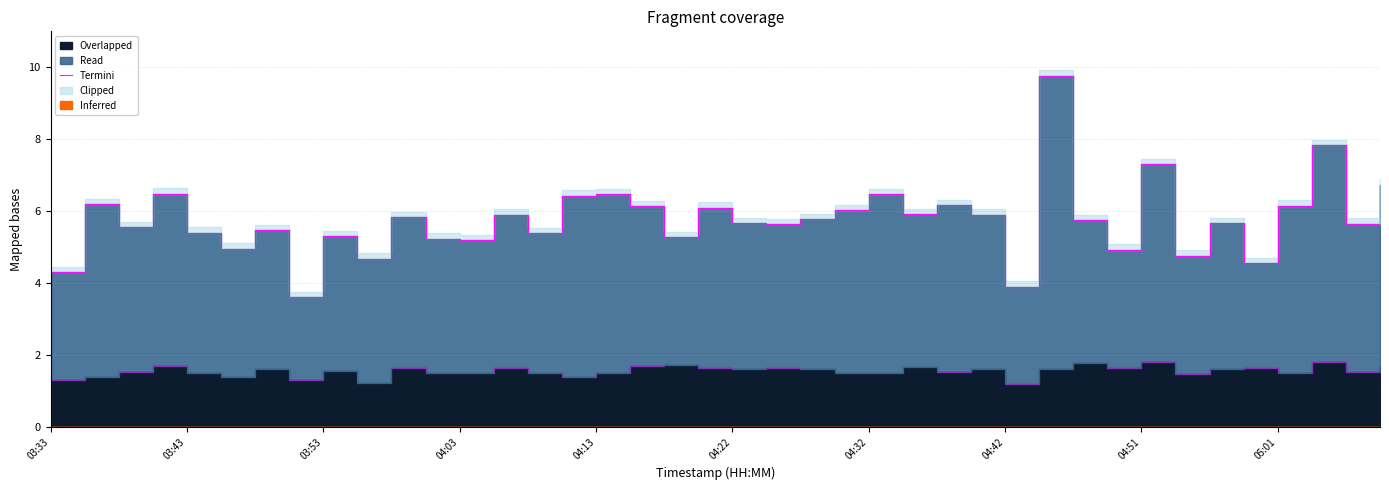

Reading left to right, list all the values displayed in this chart.

4.3	6.2	5.6	6.5	5.4	4.9	5.5	3.6	5.3	4.7	5.8	5.2	5.2	5.9	5.4	6.4	6.5	6.1	5.3	6.1	5.7	5.6	5.8	6.0	6.5	5.9	6.2	5.9	3.9	9.8	5.7	4.9	7.3	4.8	5.7	4.5	6.2	7.8	5.7	6.7